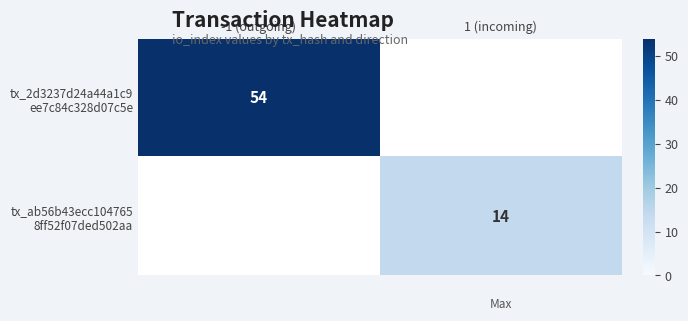

Which series has the largest total across all categories?

tx_2d3237d24a44a1c9 ee7c84c328d07c5e